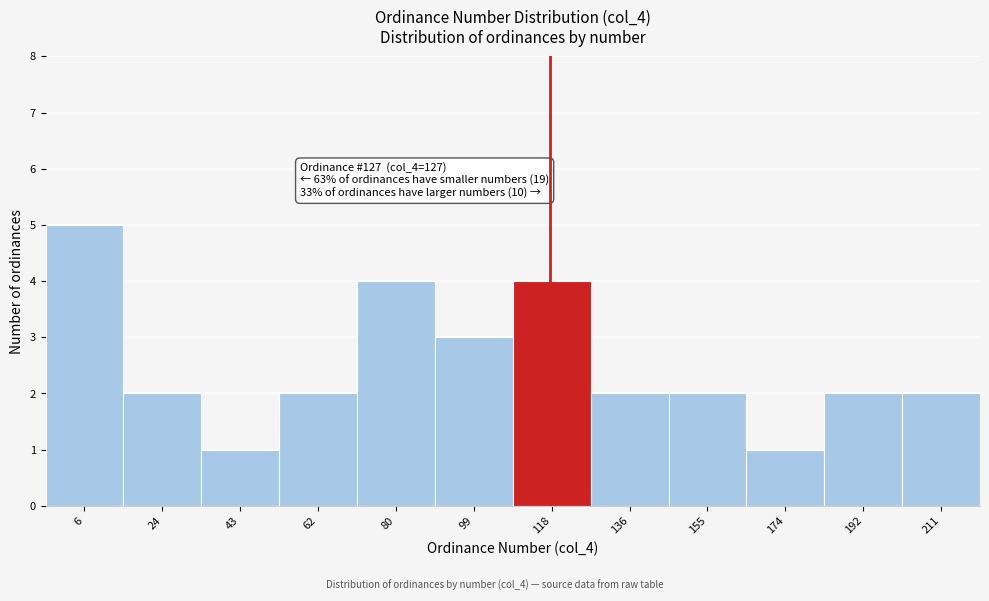

Reading right to left, extract all data points from this chart.

2	2	1	2	2	4	3	4	2	1	2	5